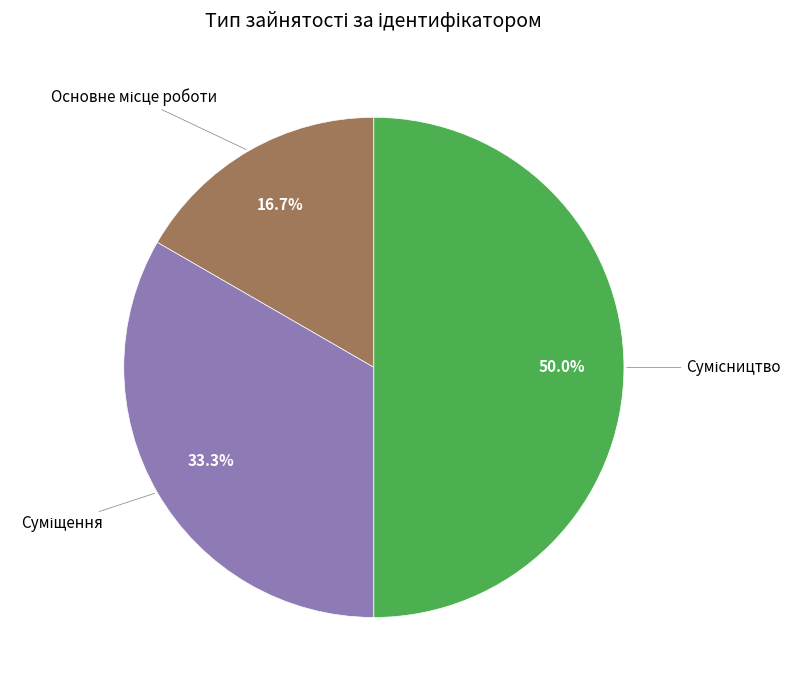

To the nearest percent, what portion does Основне місце роботи represent?

17%